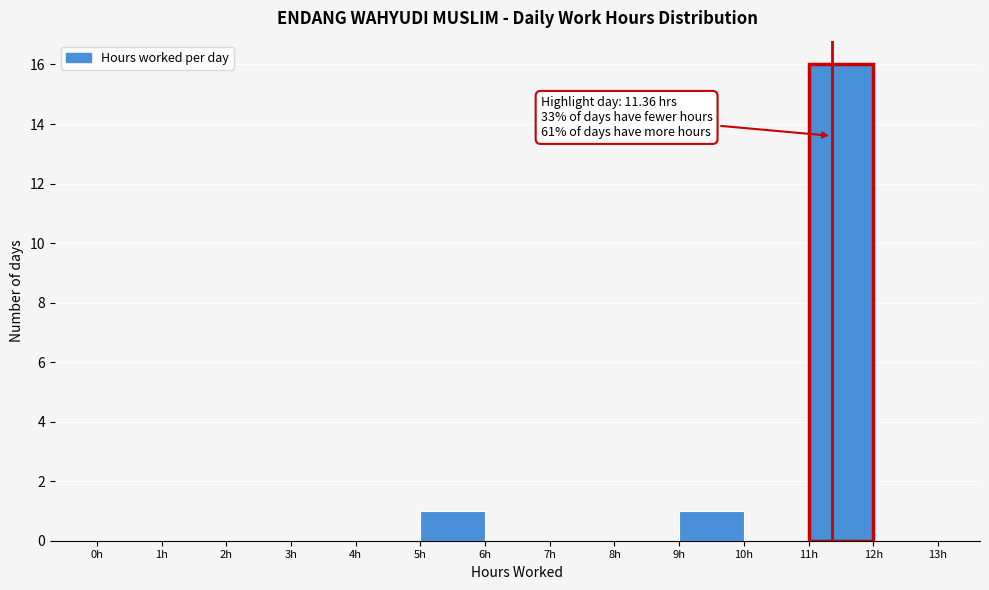

Over which range of the x-axis is the bar tallest?

11 to 12